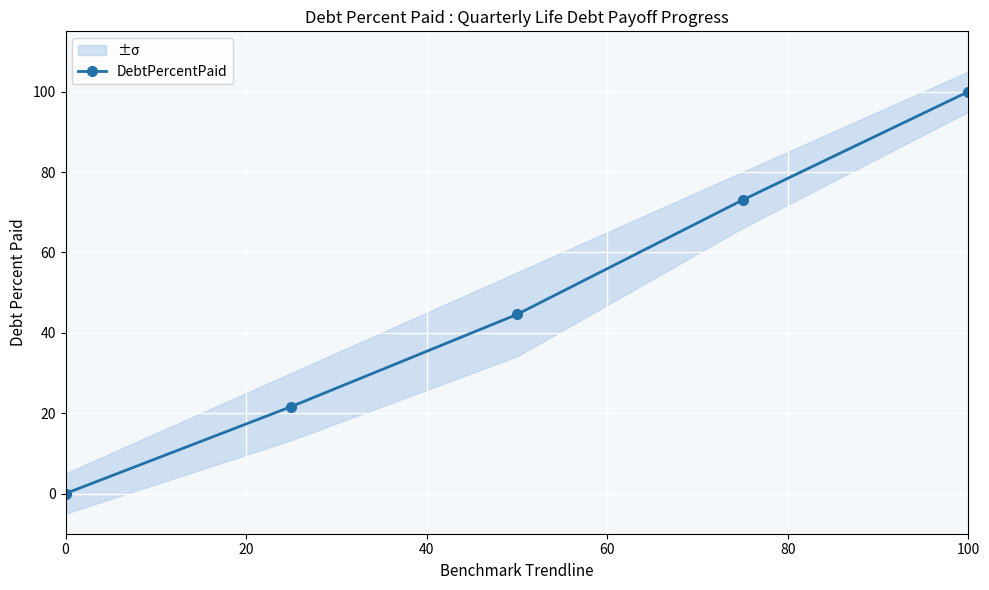

Is it true that DebtPercentPaid equals 100.0 at 100?

True